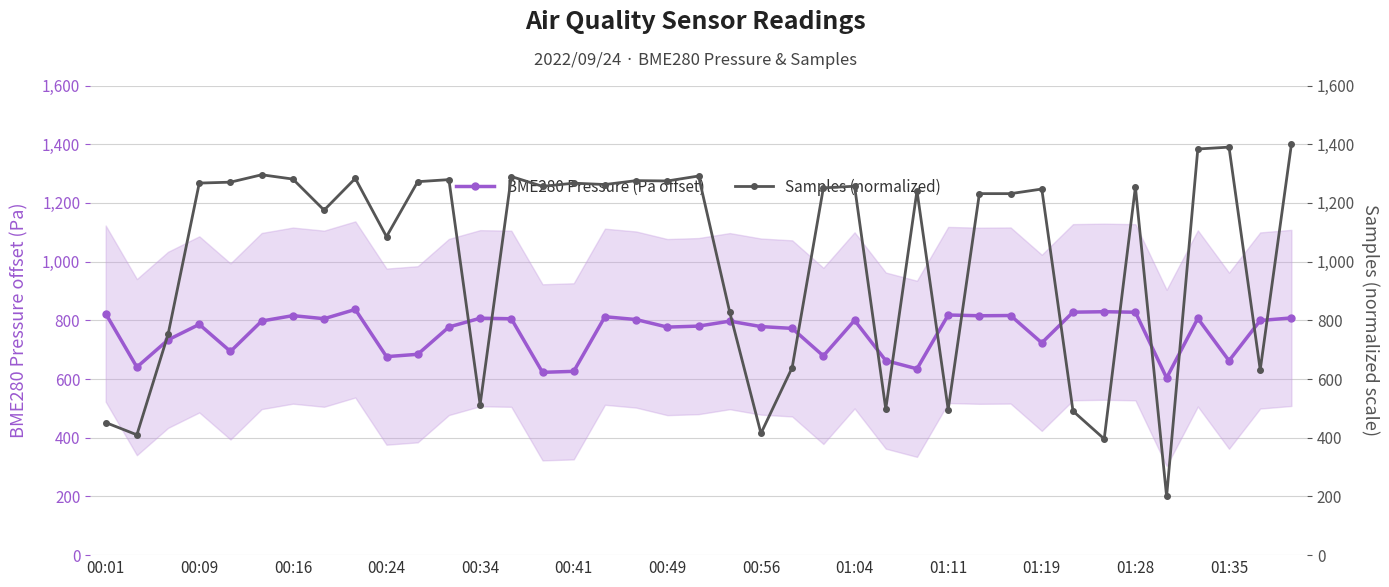

Is this an area chart (filled region under the line)?

No